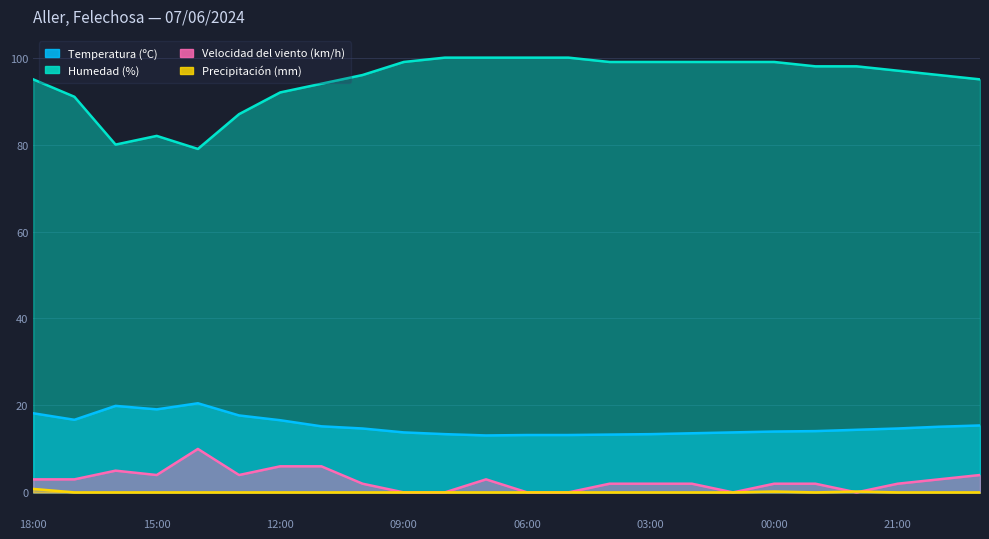

How many data points does each series have?

24